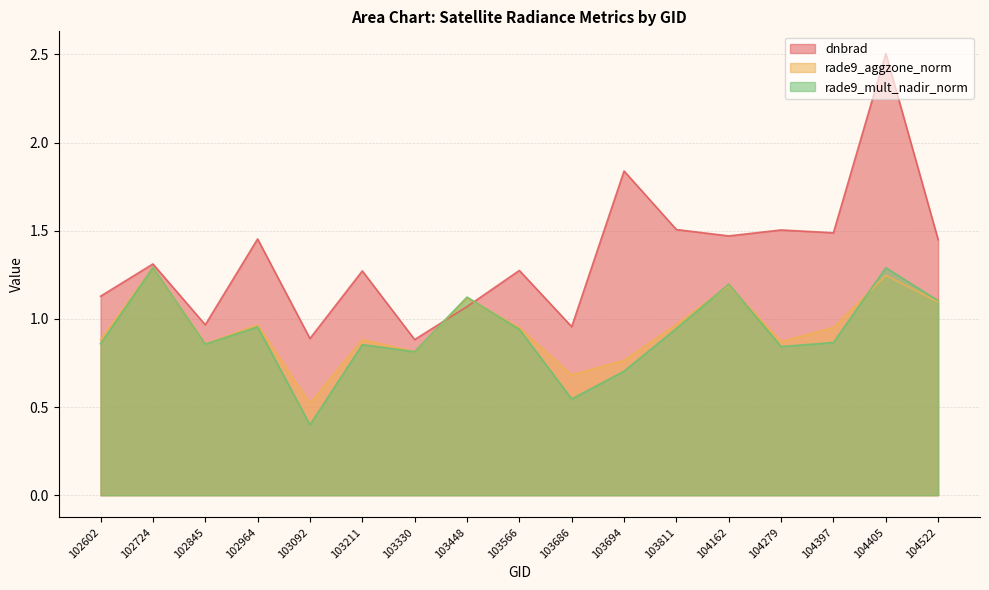

Reading left to right, transcribe all the data shown in this chart.

dnbrad: 1.1	1.3	1.0	1.5	0.9	1.3	0.9	1.1	1.3	1.0	1.8	1.5	1.5	1.5	1.5	2.5	1.4
rade9_aggzone_norm: 0.9	1.3	0.9	1.0	0.5	0.9	0.8	1.1	1.0	0.7	0.8	1.0	1.2	0.9	1.0	1.2	1.1
rade9_mult_nadir_norm: 0.9	1.3	0.9	1.0	0.4	0.9	0.8	1.1	0.9	0.5	0.7	0.9	1.2	0.8	0.9	1.3	1.1